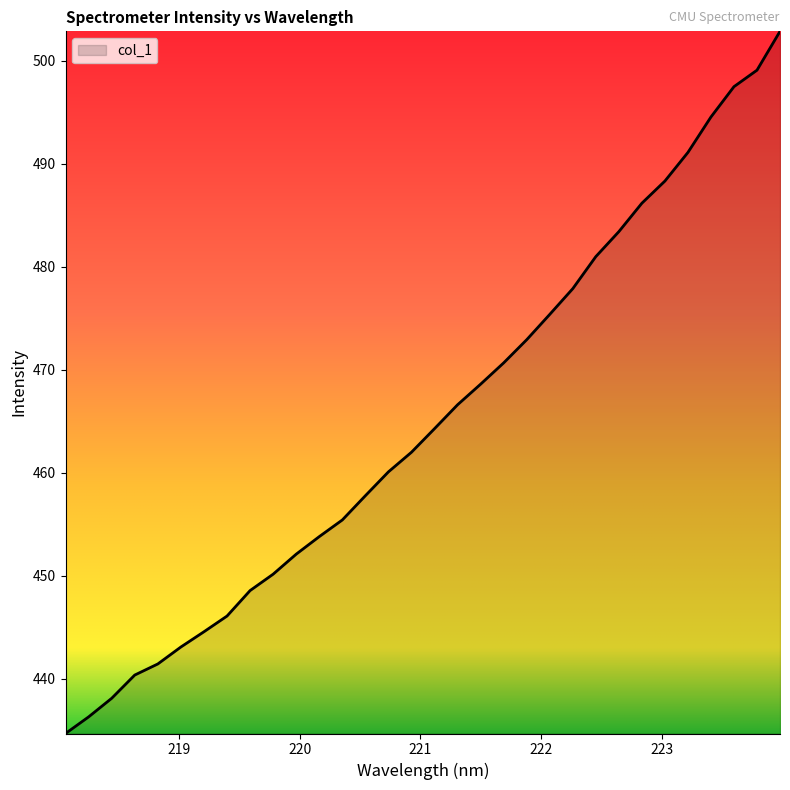

What is the difference between the maximum and minimum values?

68.2